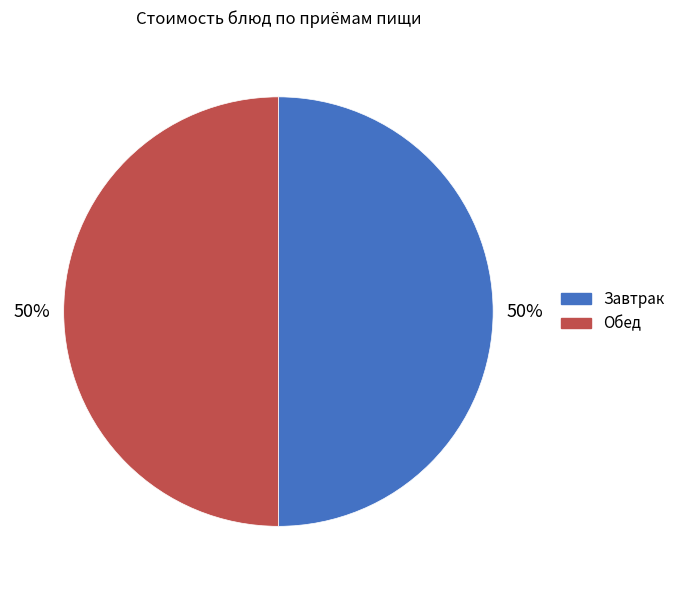

Do Обед and Завтрак together represent more than half of the pie?

Yes